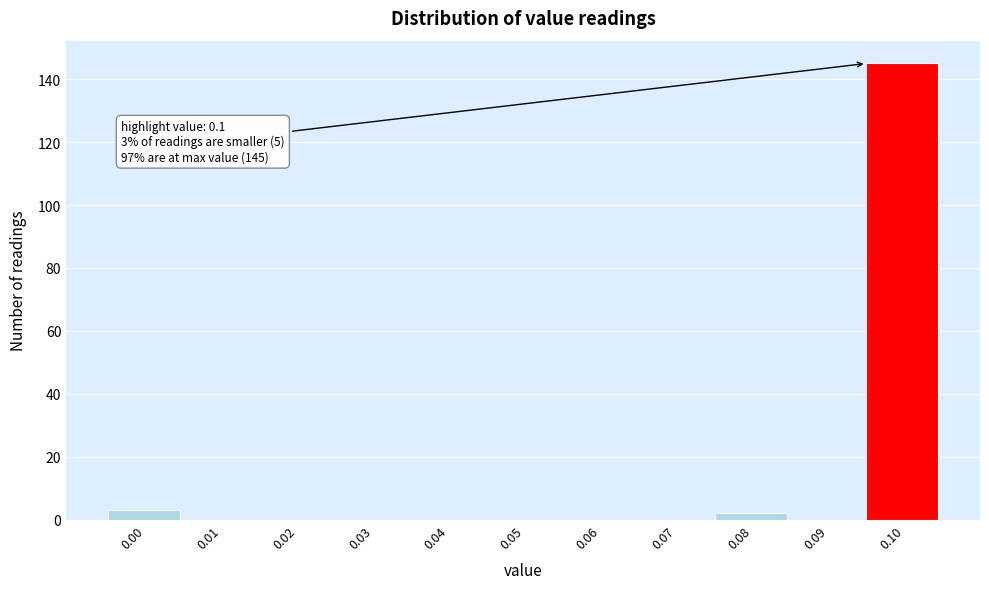

Reading left to right, list all the values displayed in this chart.

0.00=3	0.01=0	0.02=0	0.03=0	0.04=0	0.05=0	0.06=0	0.07=0	0.08=2	0.09=0	0.10=145